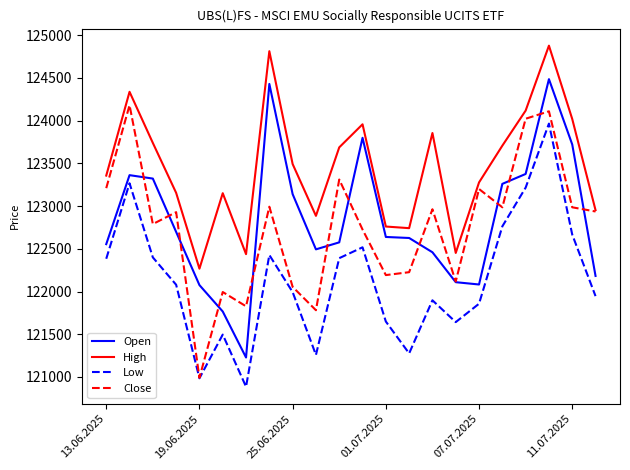

List the series in order of their peak value, highest first.

High, Open, Close, Low